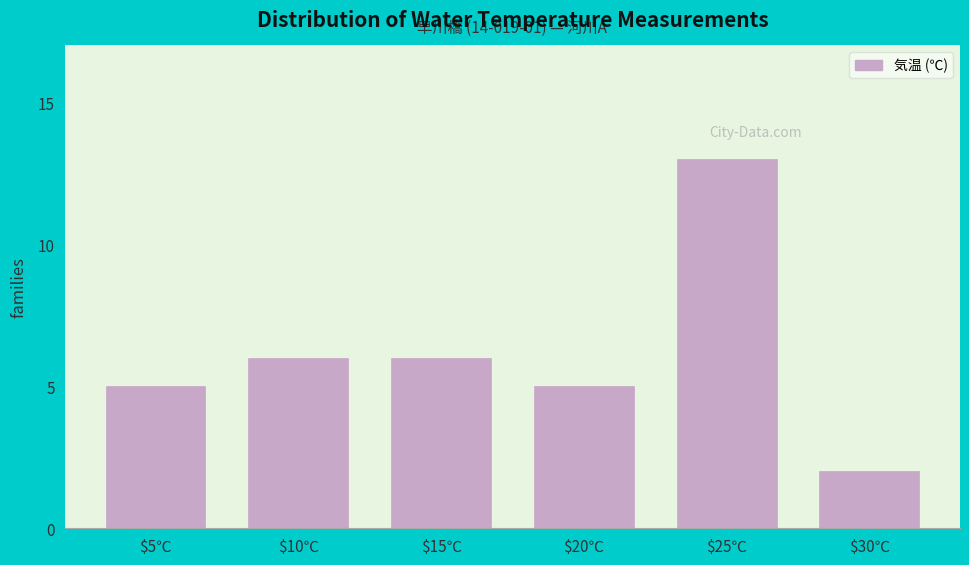

Reading right to left, extract all data points from this chart.

2	13	5	6	6	5